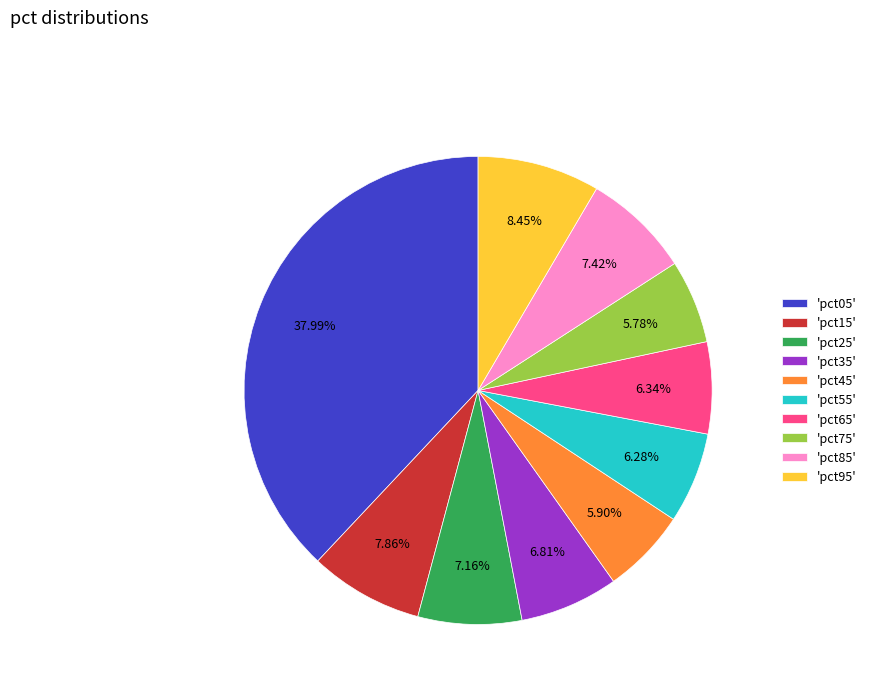

Which slice is the largest?

'pct05'